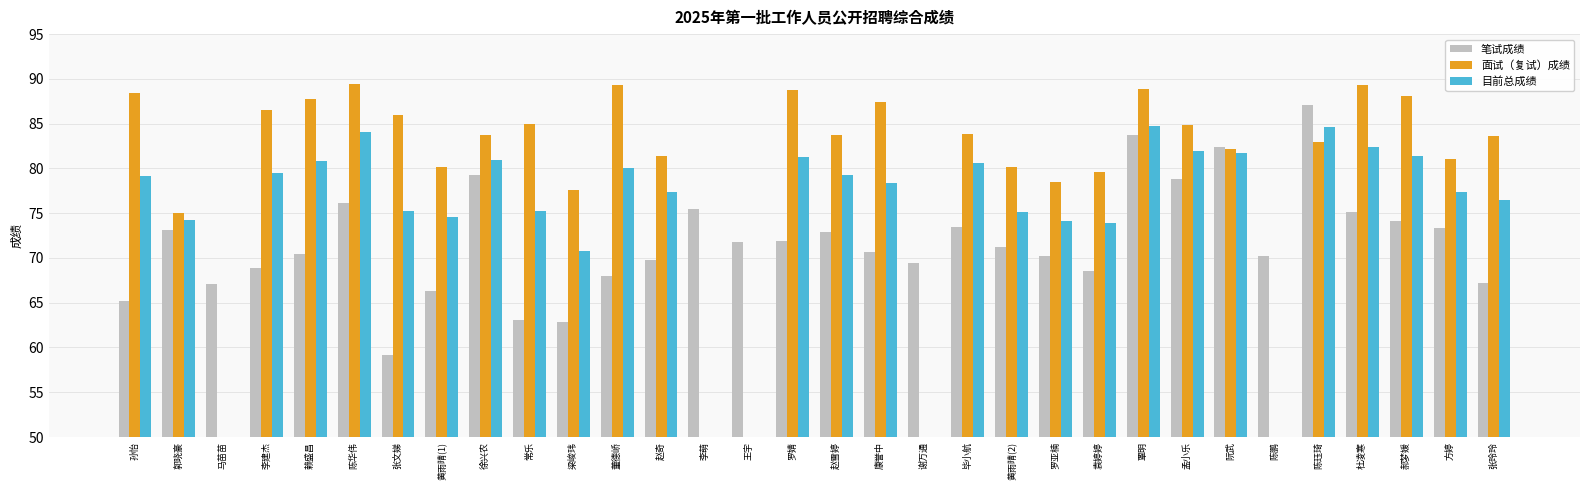

The 笔试成绩 series shows 73.4 at 方婷. True or false?

True